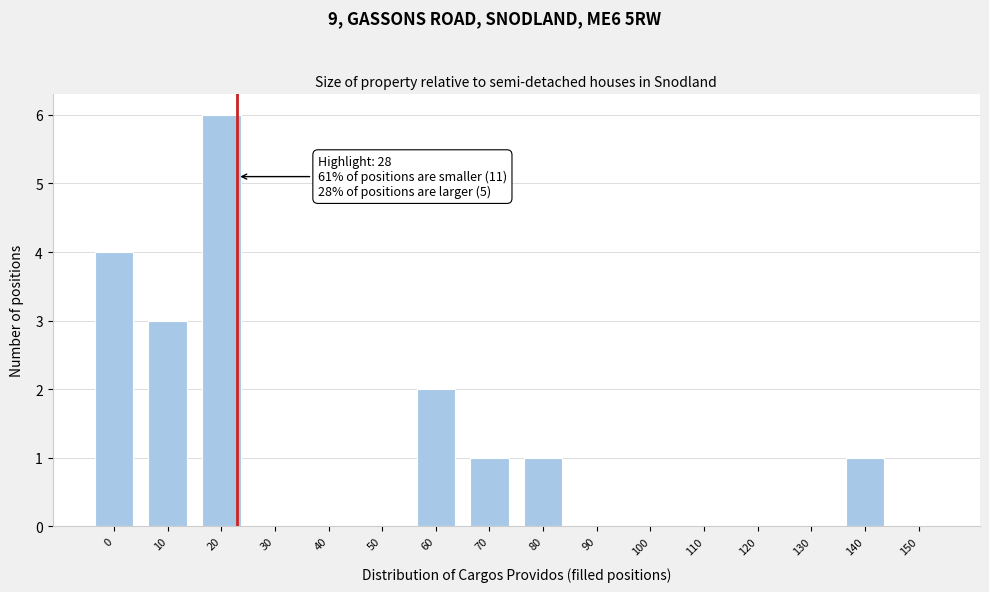

Reading left to right, extract all data points from this chart.

0=4	10=3	20=6	30=0	40=0	50=0	60=2	70=1	80=1	90=0	100=0	110=0	120=0	130=0	140=1	150=0